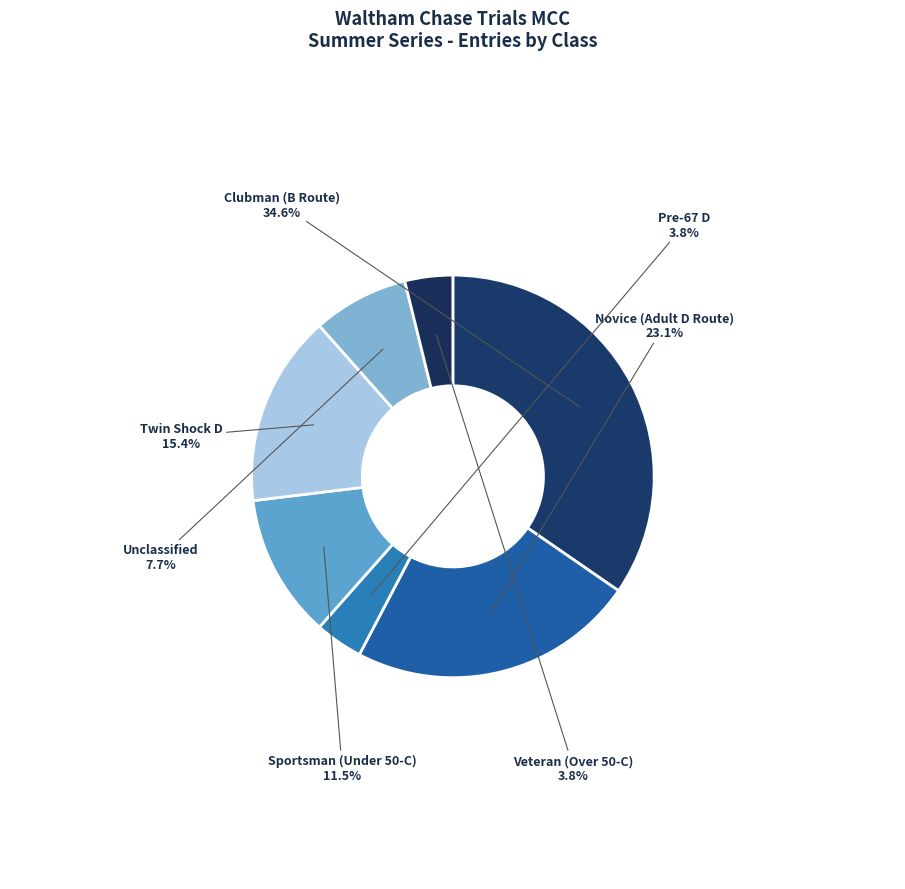

How many slices are in this pie chart?

7